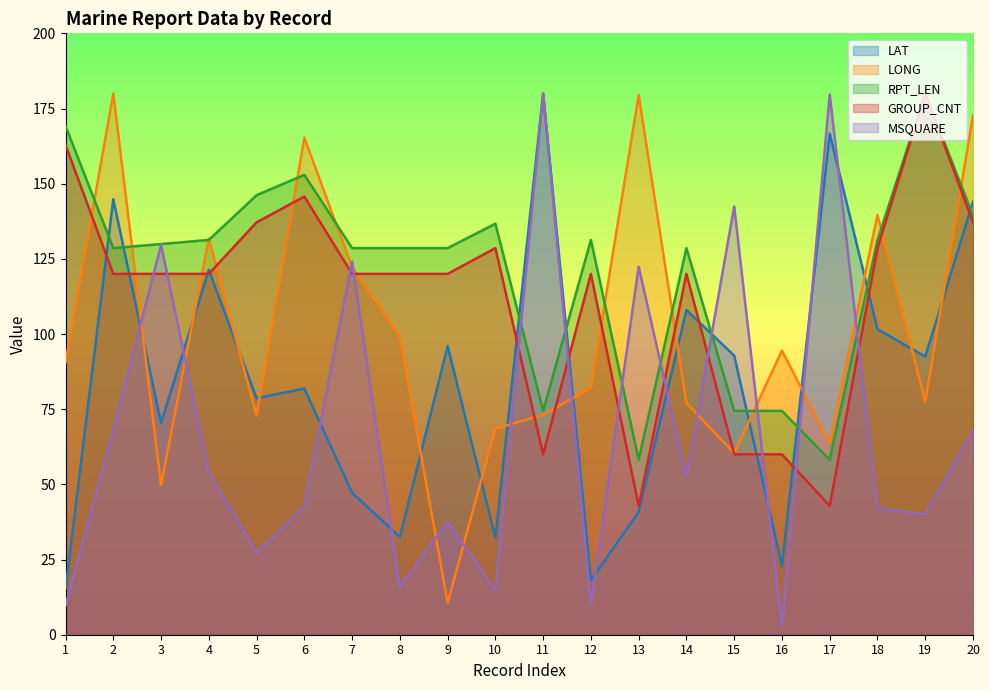

Does the chart display data point markers on the line(s)?

No